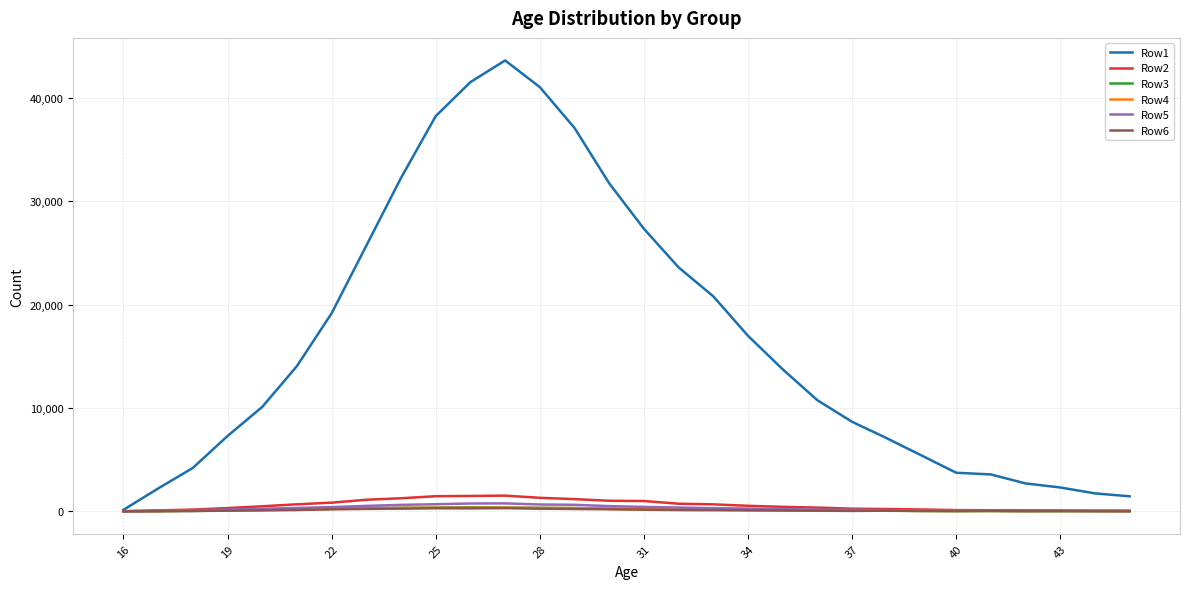

Which series has the largest total across all categories?

Row1